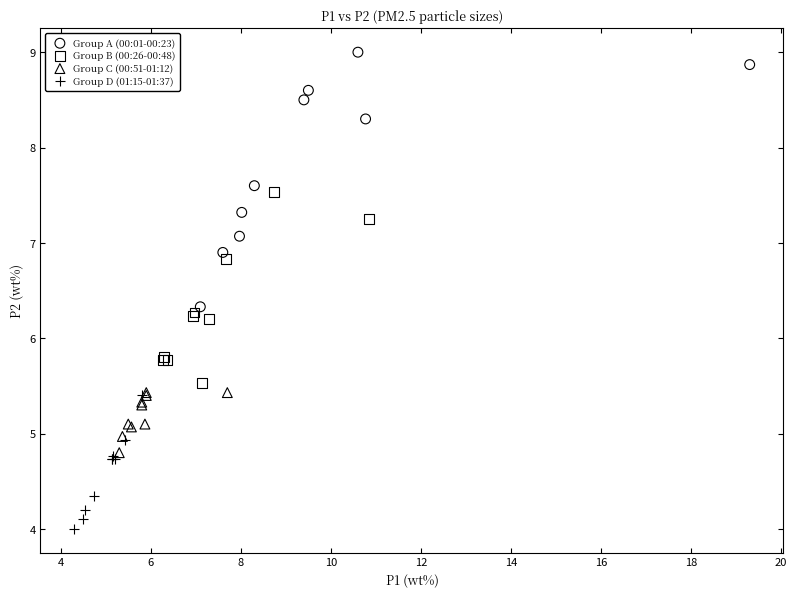

What are all the series names shown in the legend?

Group A (00:01-00:23), Group B (00:26-00:48), Group C (00:51-01:12), Group D (01:15-01:37)